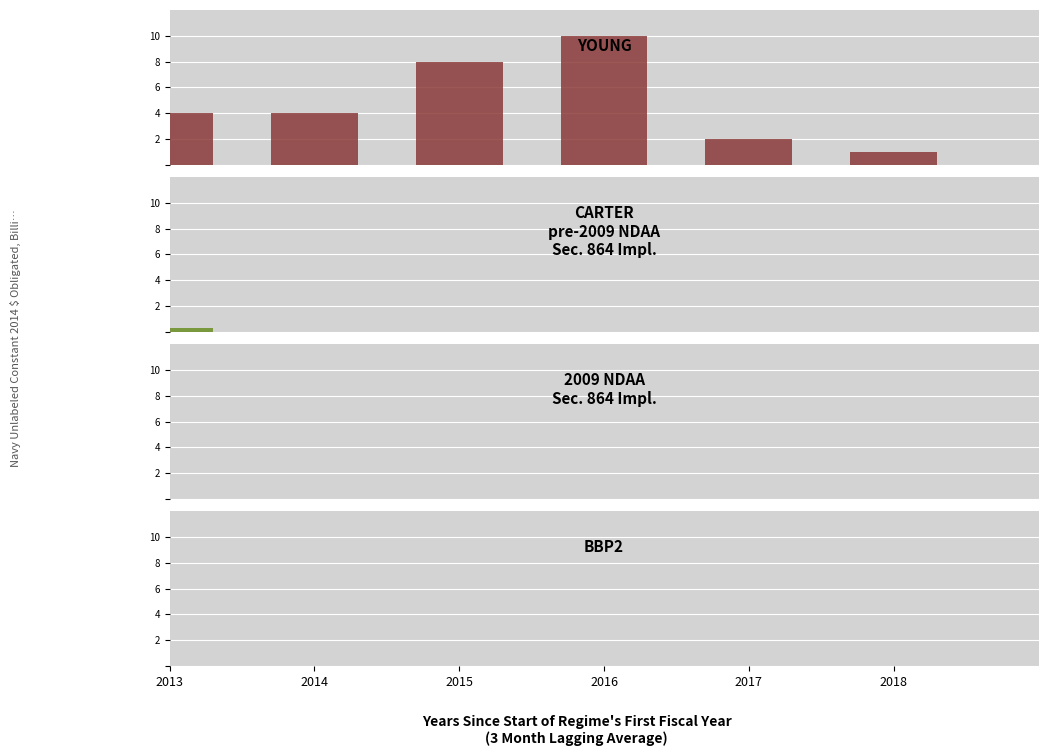

Rank the categories by value from lowest to highest.

2018, 2017, 2013, 2014, 2015, 2016